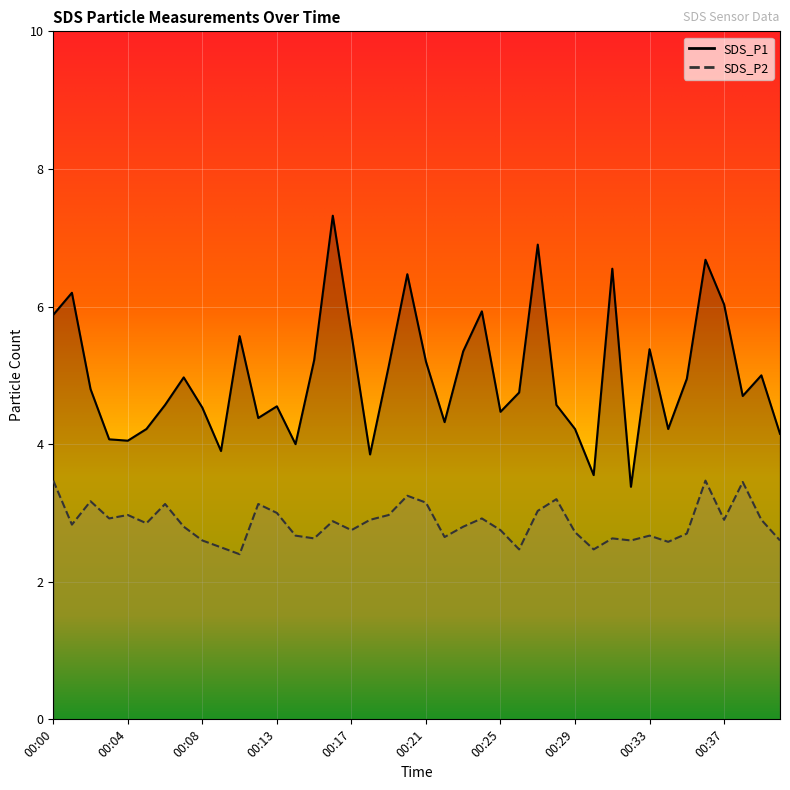

What is the spread (max minus min) of values at 00:39?

2.1